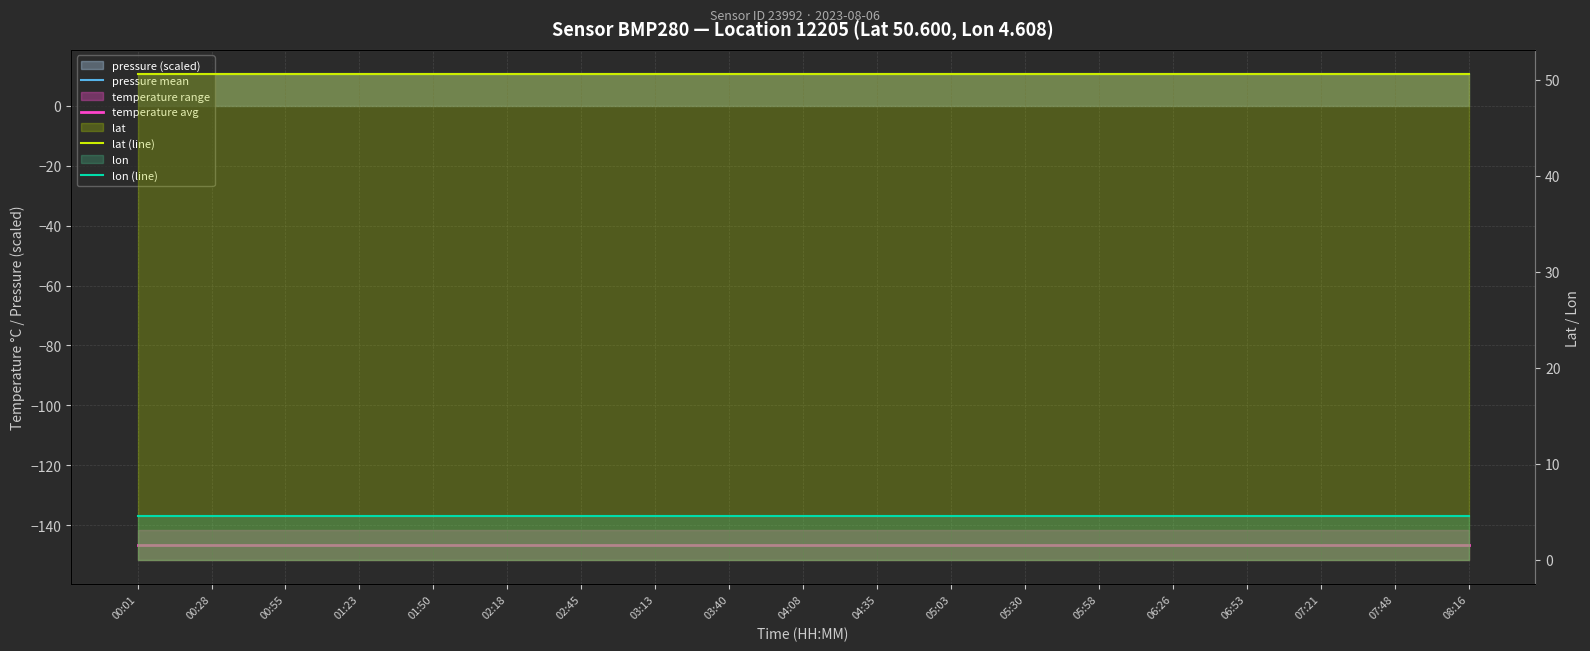

Reading left to right, transcribe all the data shown in this chart.

pressure mean: 10.6	10.6	10.6	10.6	10.6	10.6	10.6	10.6	10.6	10.6	10.6	10.6	10.6	10.6	10.6	10.6	10.6	10.6	10.6
temperature avg: -146.7	-146.7	-146.7	-146.7	-146.7	-146.7	-146.7	-146.7	-146.7	-146.7	-146.7	-146.7	-146.7	-146.7	-146.7	-146.7	-146.7	-146.7	-146.7
lat (line): 50.6	50.6	50.6	50.6	50.6	50.6	50.6	50.6	50.6	50.6	50.6	50.6	50.6	50.6	50.6	50.6	50.6	50.6	50.6
lon (line): 4.6	4.6	4.6	4.6	4.6	4.6	4.6	4.6	4.6	4.6	4.6	4.6	4.6	4.6	4.6	4.6	4.6	4.6	4.6